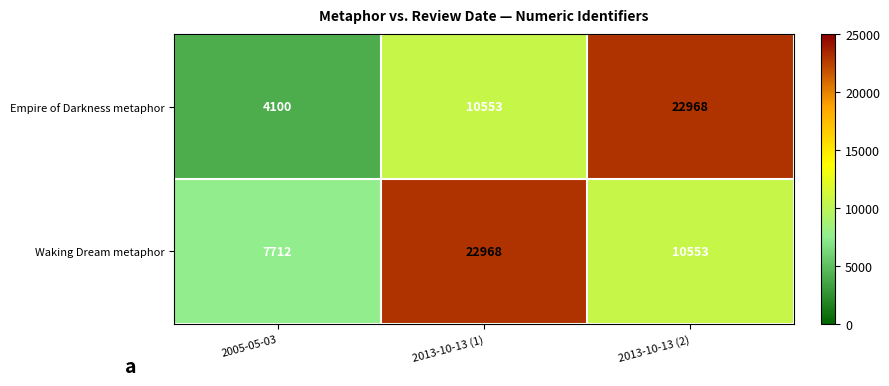

How many data points does each series have?

3